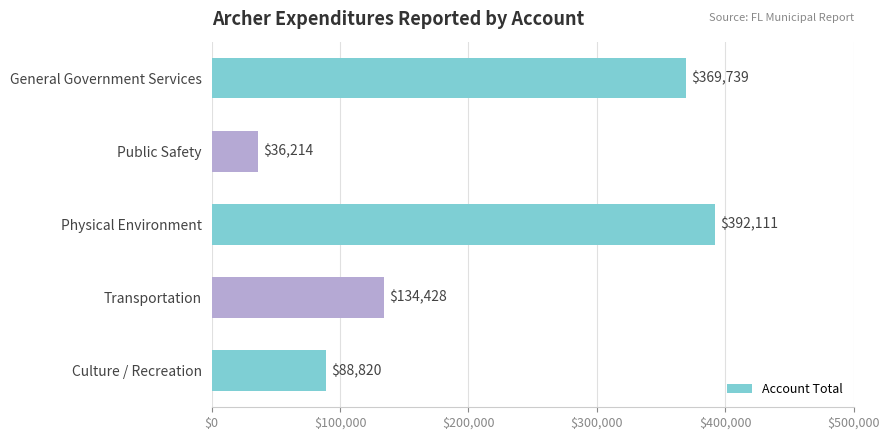

The value at Transportation is 44423. True or false?

False